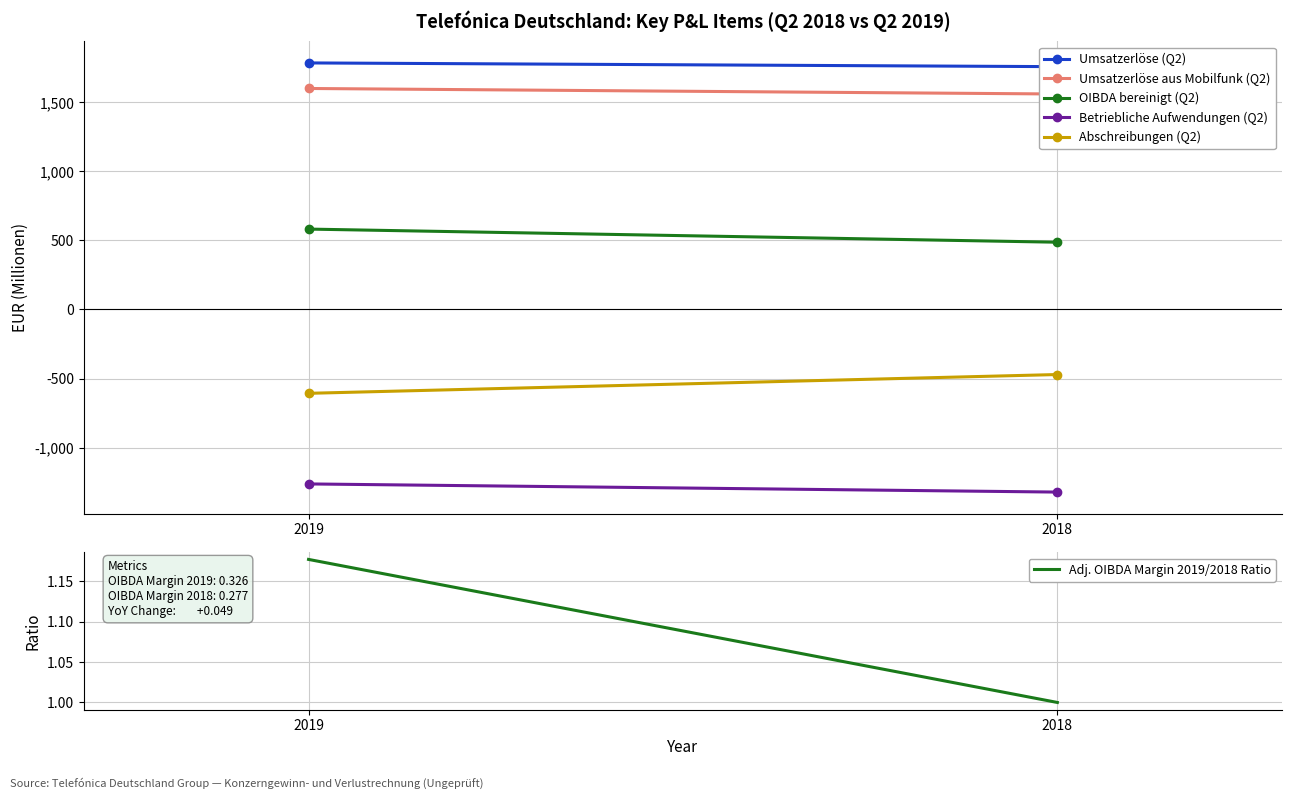

What is the value of the Abschreibungen (Q2) point at the 2nd from the left?

-471.0